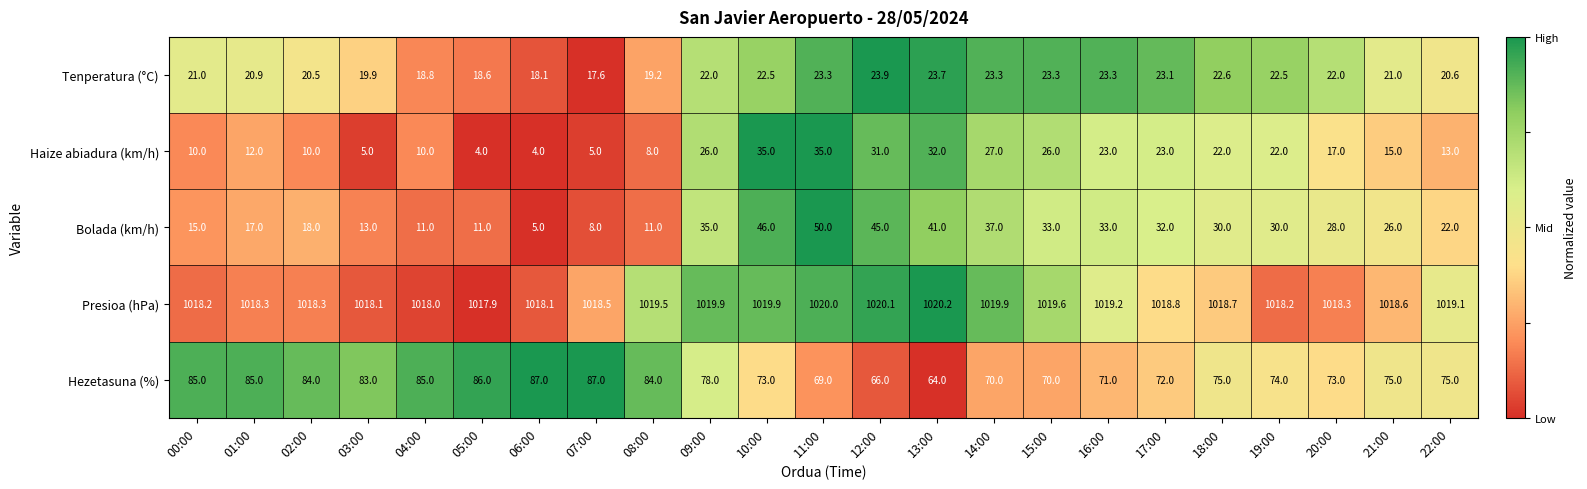

Rank the series at 14:00 from lowest to highest value.

Tenperatura (°C), Haize abiadura (km/h), Bolada (km/h), Hezetasuna (%), Presioa (hPa)